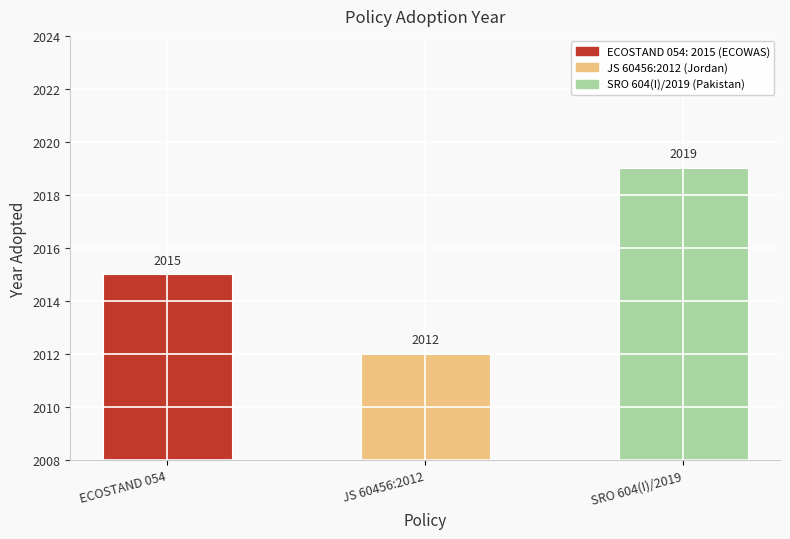

List the labels in order of value, largest first.

SRO 604(I)/2019, ECOSTAND 054, JS 60456:2012